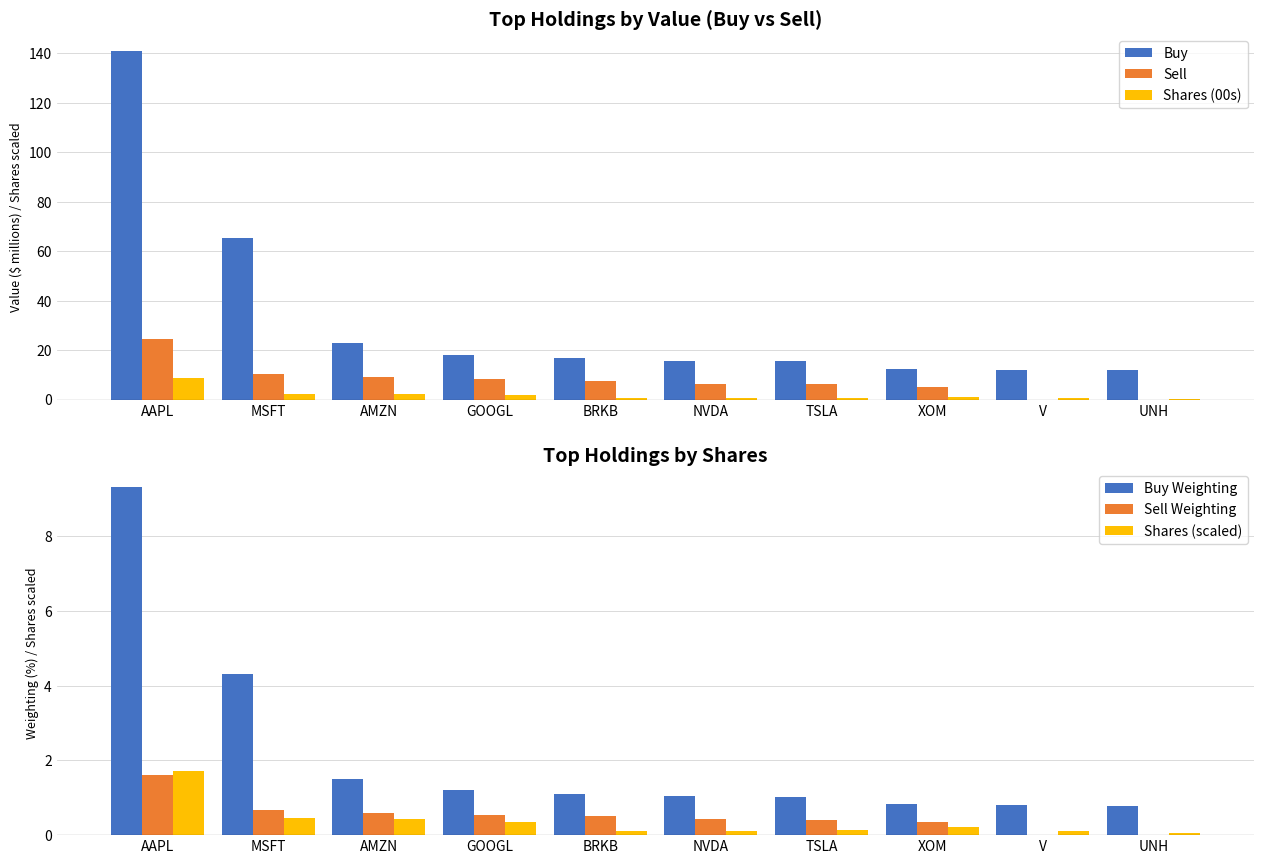

What is the label of the 2nd bar from the left?

MSFT